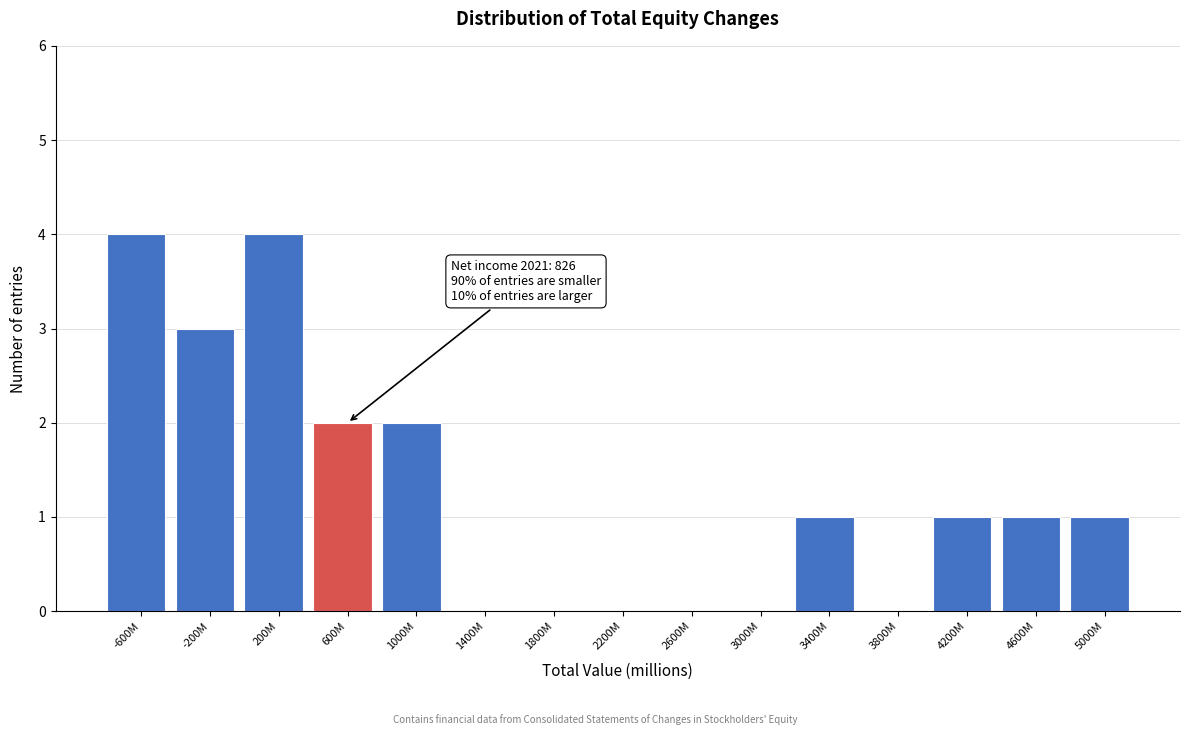

Reading right to left, transcribe all the data shown in this chart.

5000M=1	4600M=1	4200M=1	3800M=0	3400M=1	3000M=0	2600M=0	2200M=0	1800M=0	1400M=0	1000M=2	600M=2	200M=4	-200M=3	-600M=4